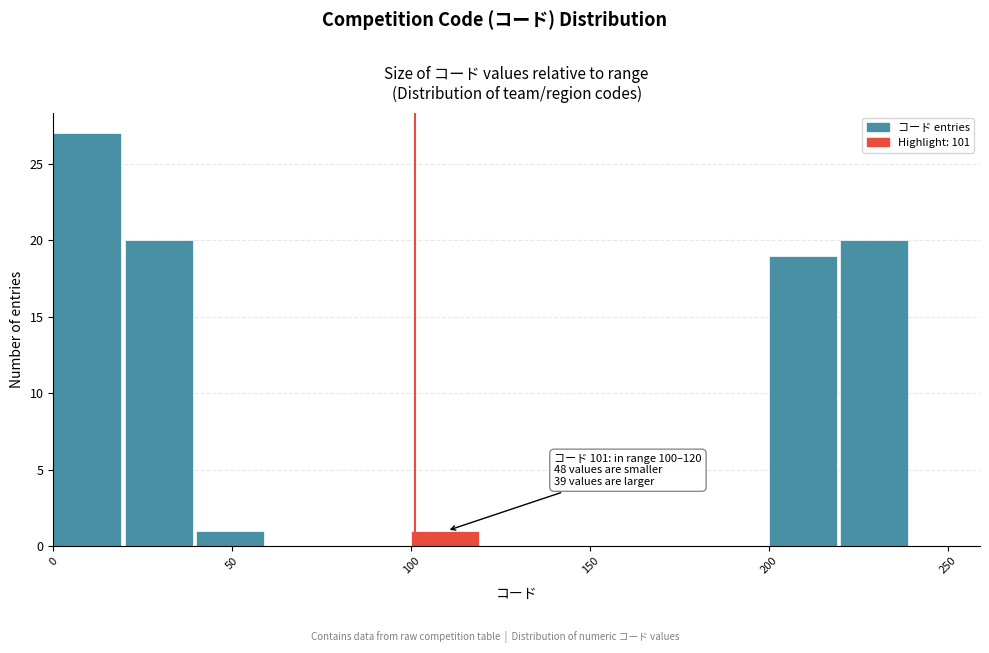

Which range on the x-axis has the tallest bar?

0 to 20